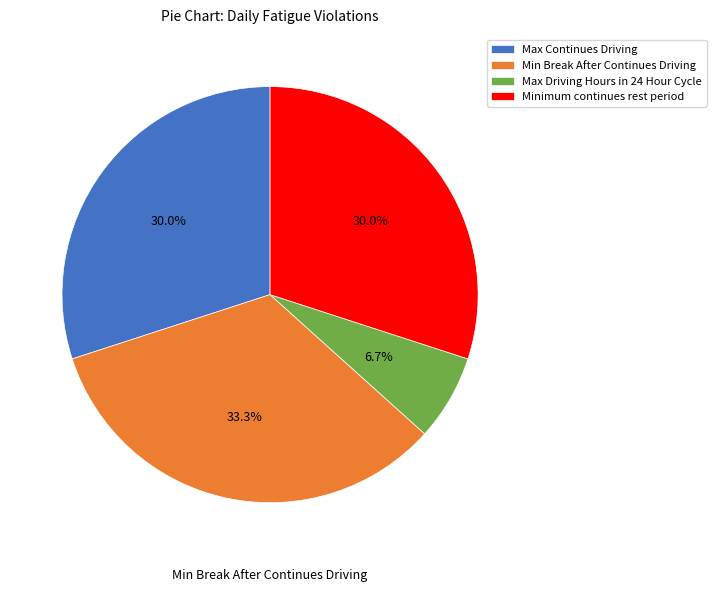

Combined, do Minimum continues rest period and Min Break After Continues Driving account for over 50%?

Yes